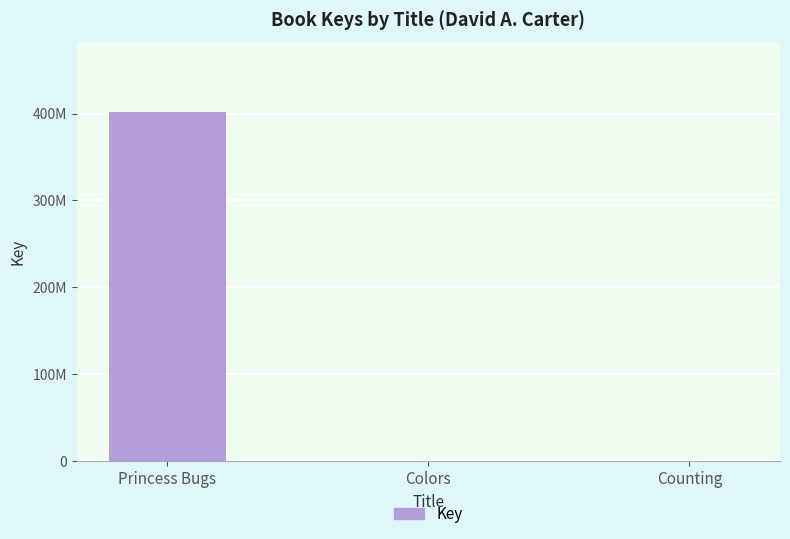

What is the change in value from Princess Bugs to Counting?

-401110545